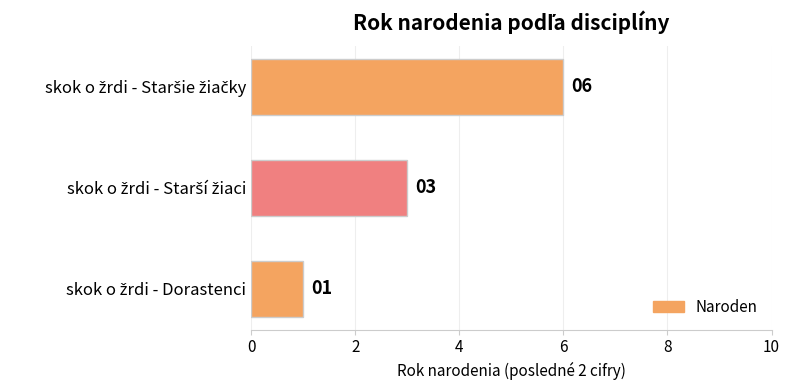

How many values are between 1 and 6?

3